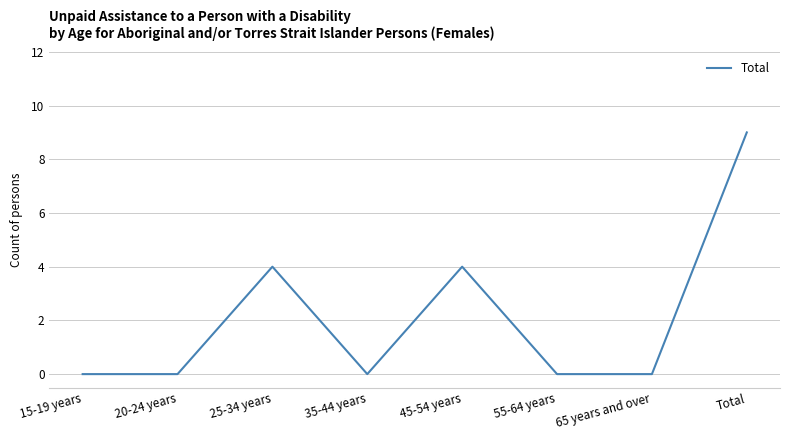

The value at 65 years and over is -5. True or false?

False